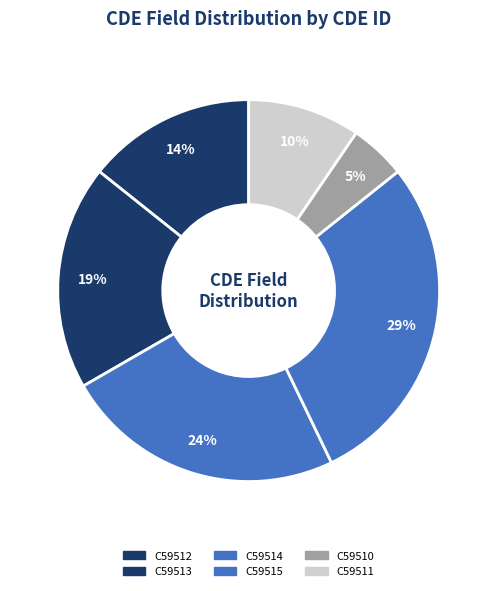

To the nearest percent, what percentage of the pie is C59514?

24%